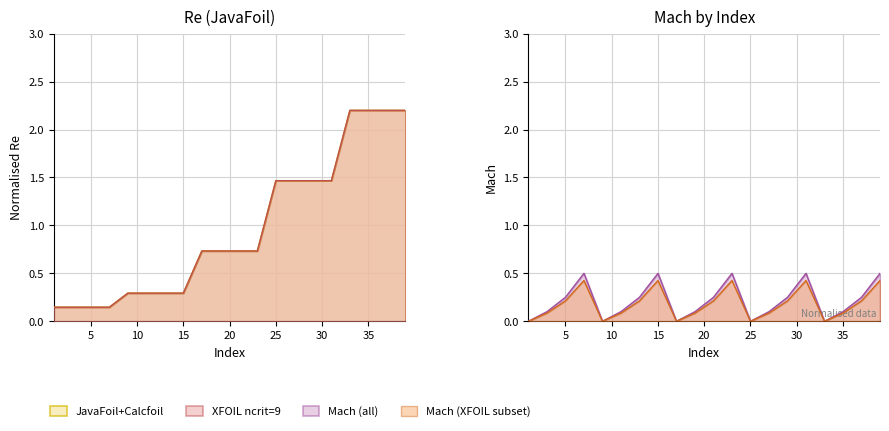

What is the lowest value of the XFOIL ncrit=9 series?

0.1